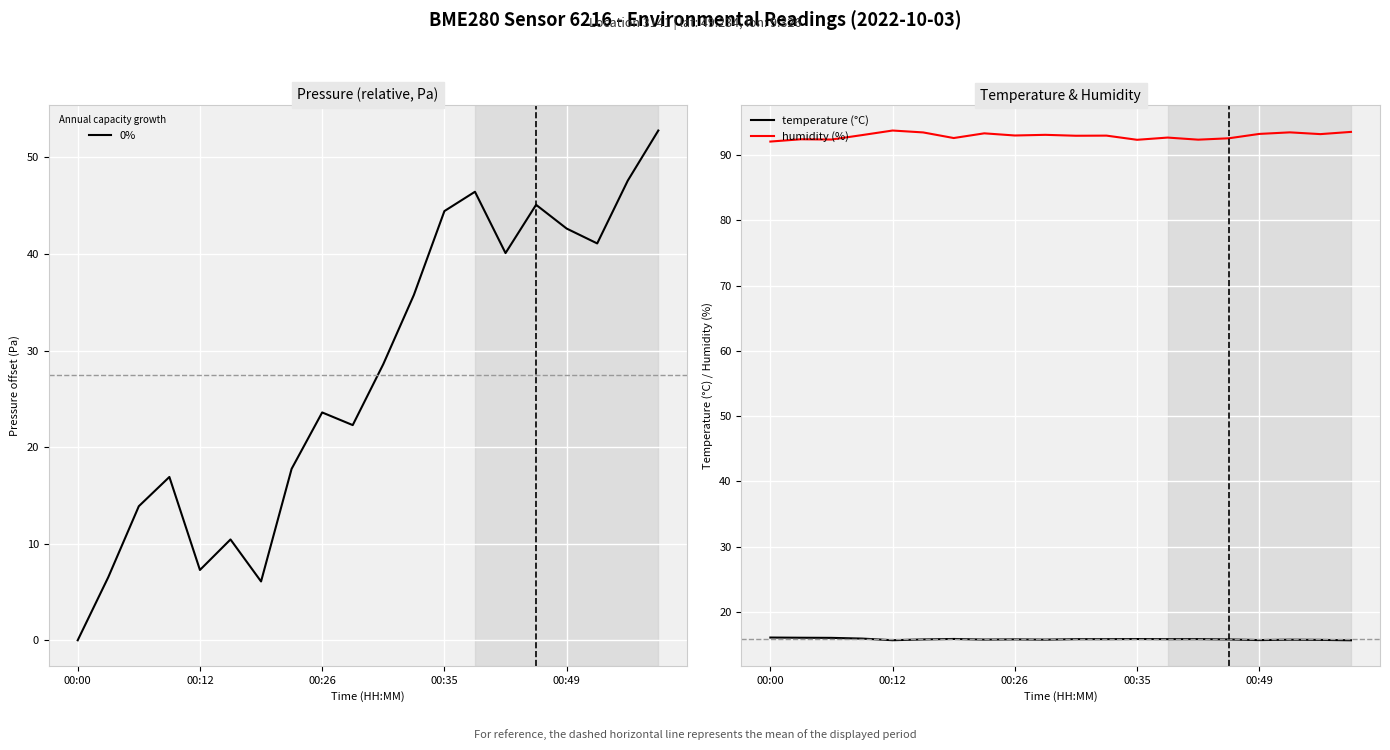

In 0%, how many points are lower than both neighbors (excluding endpoints)?

5